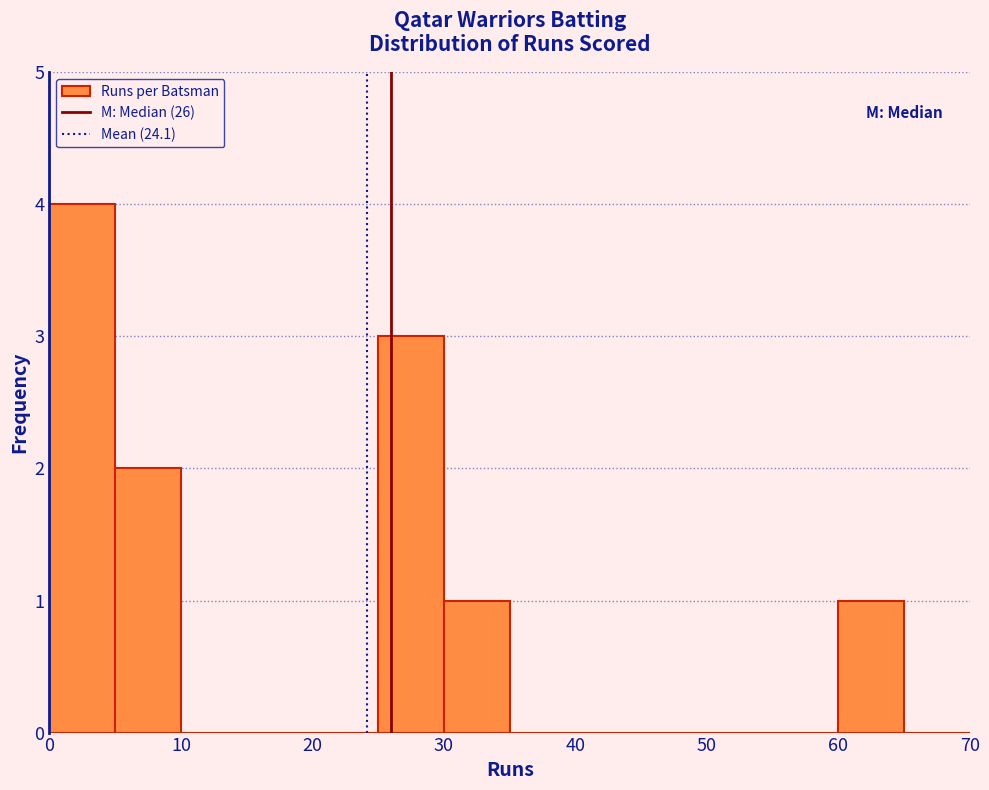

Which range on the x-axis has the tallest bar?

0 to 5